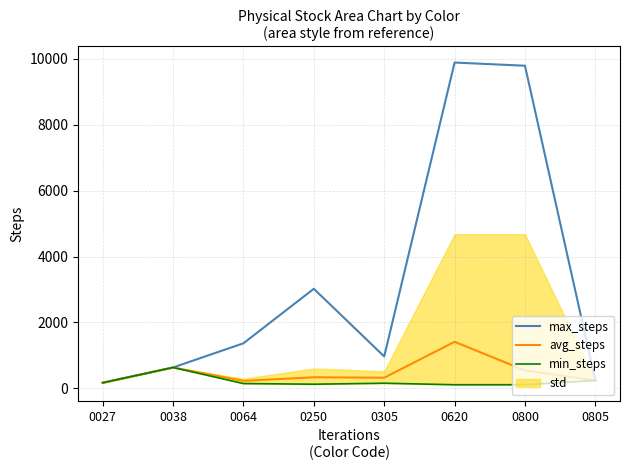

True or false: avg_steps and min_steps intersect in this chart.

False